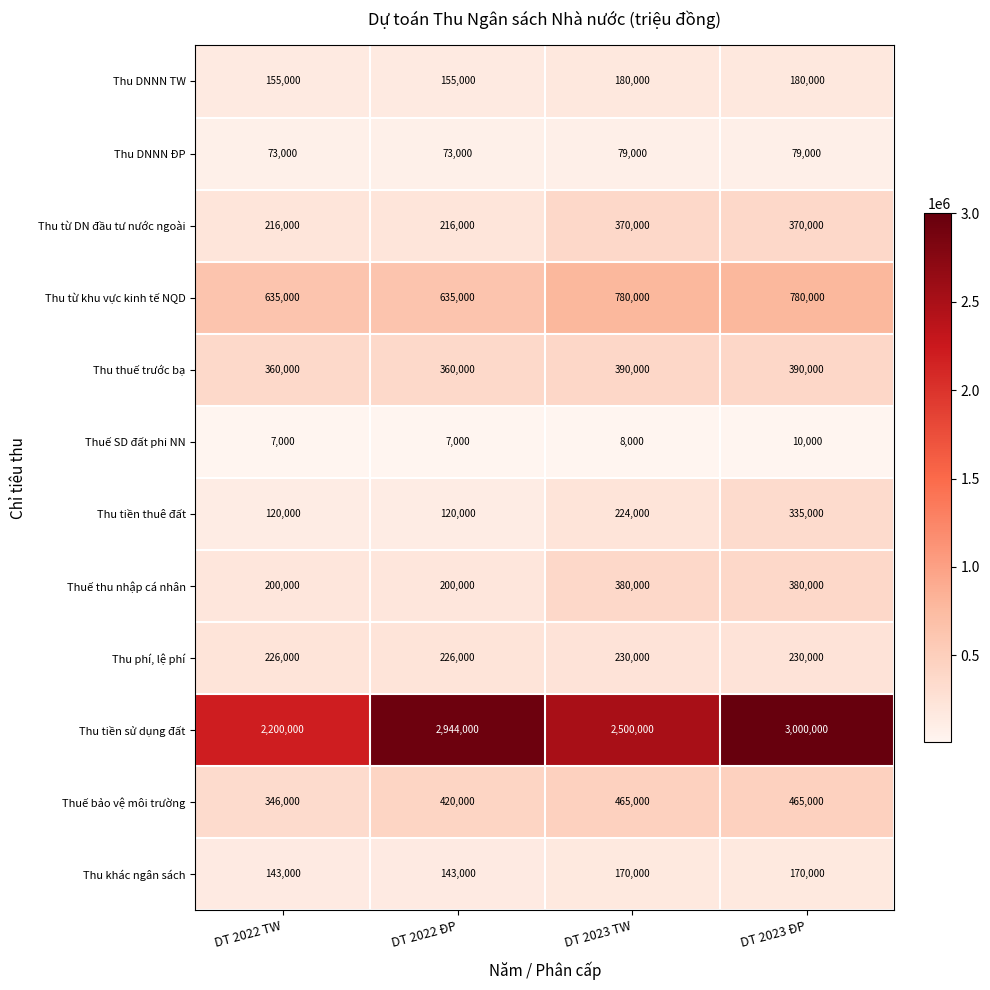

How many series are shown in this chart?

12